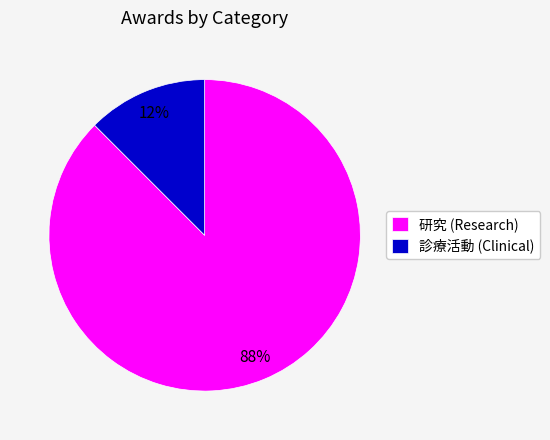

Count the number of slices in the pie.

2